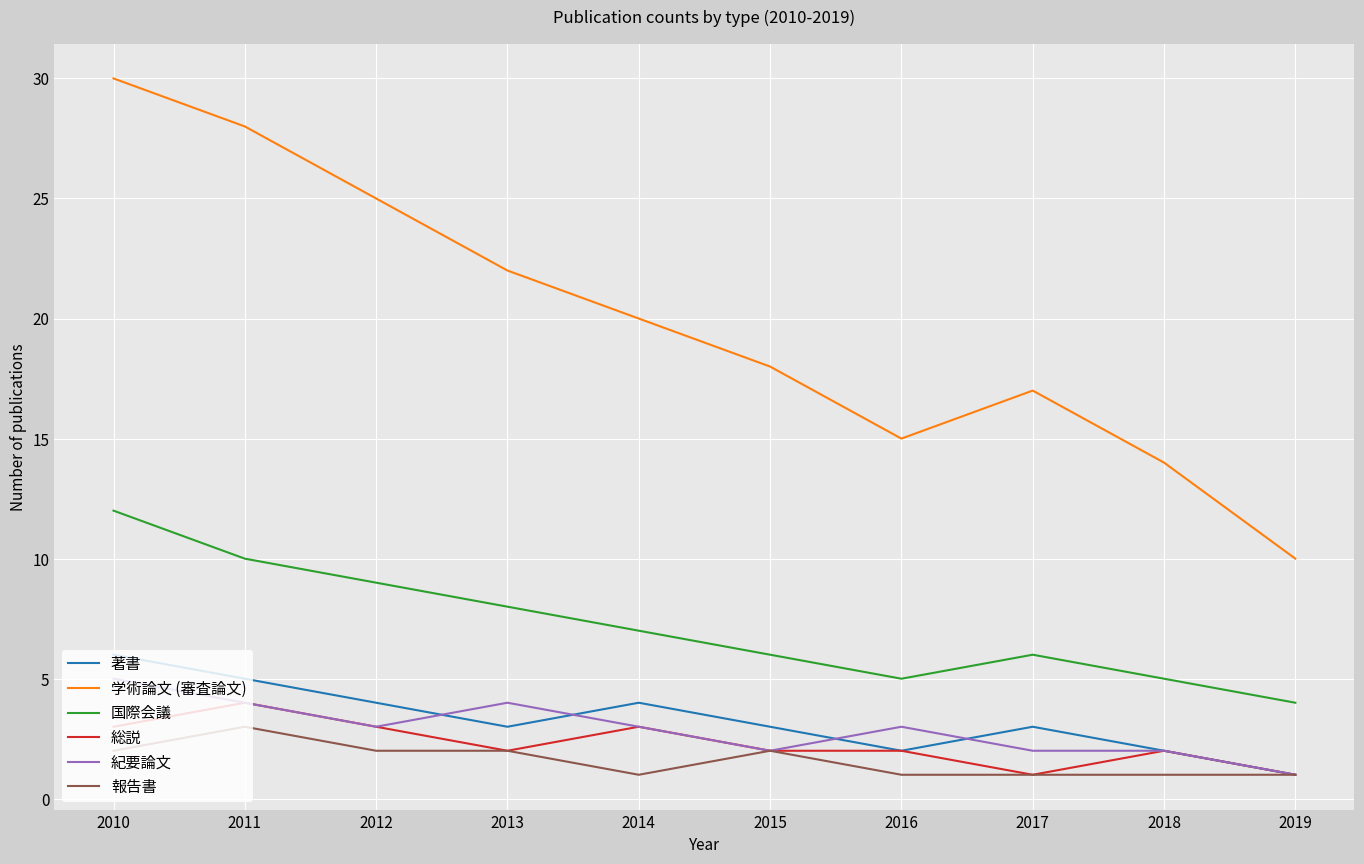

True or false: 国際会議 and 著書 intersect in this chart.

False